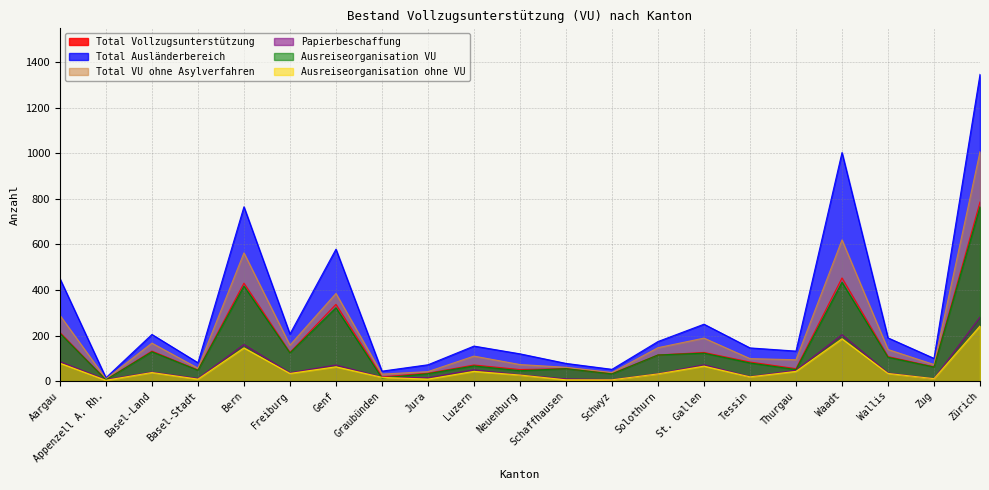

What is the difference between the second highest and second lowest values in the Papierbeschaffung series?

197